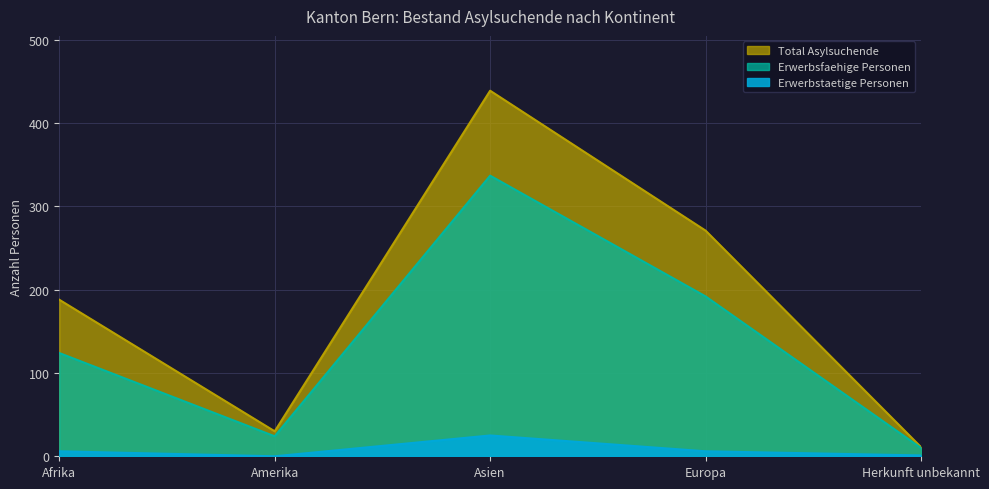

What is the label of the 5th point from the left?

Herkunft unbekannt